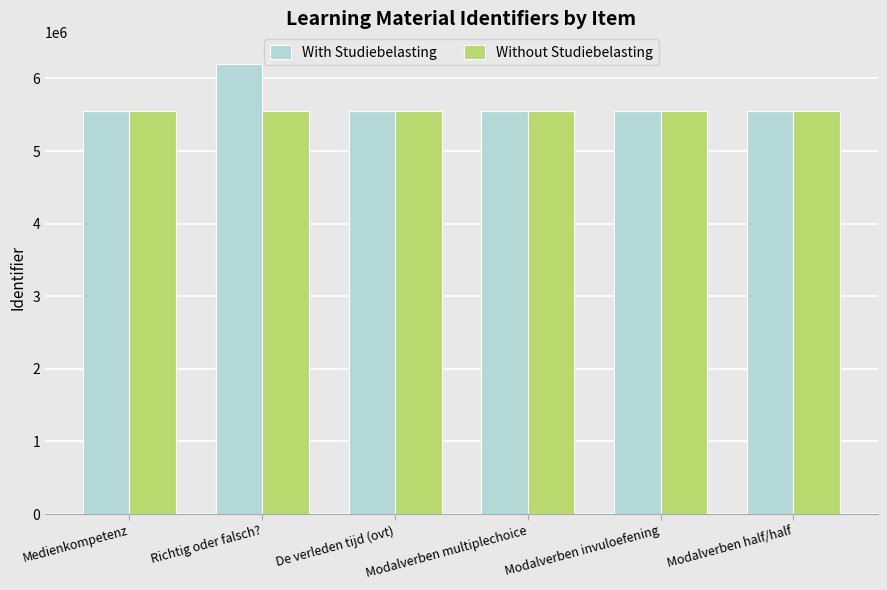

What is the sum of the Without Studiebelasting values at Modalverben multiplechoice and Medienkompetenz?

11096065